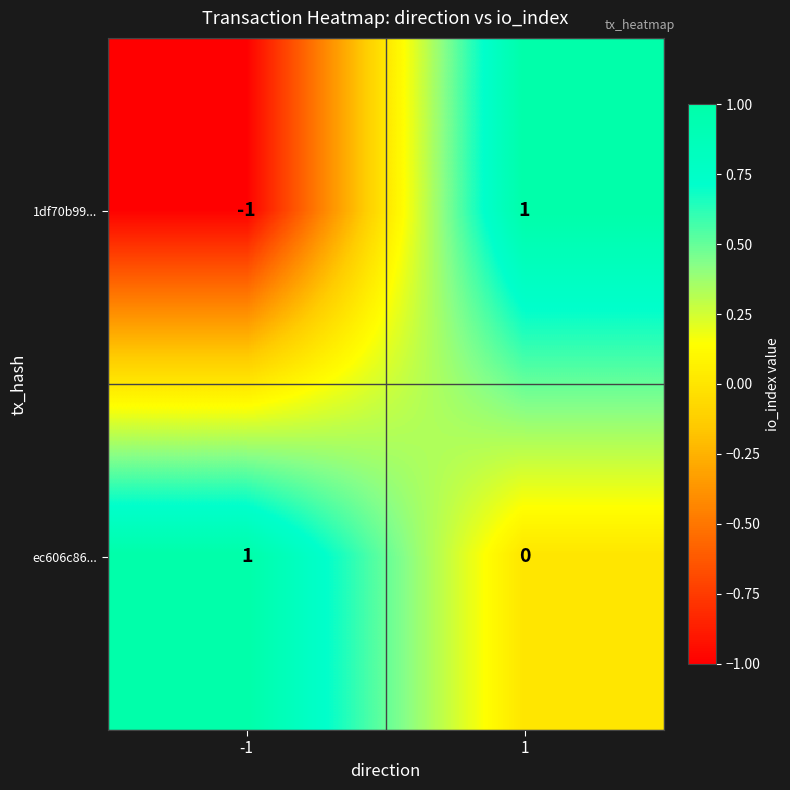

Which series has the largest total across all categories?

ec606c86...